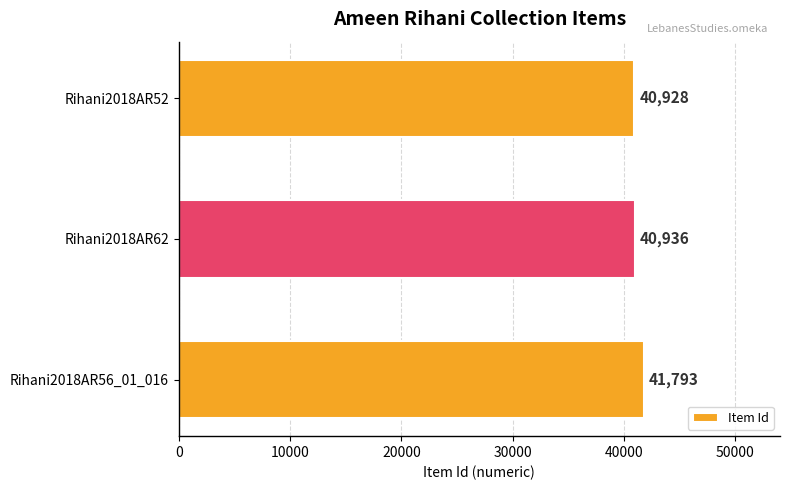

Rank the categories by value from highest to lowest.

Rihani2018AR56_01_016, Rihani2018AR62, Rihani2018AR52